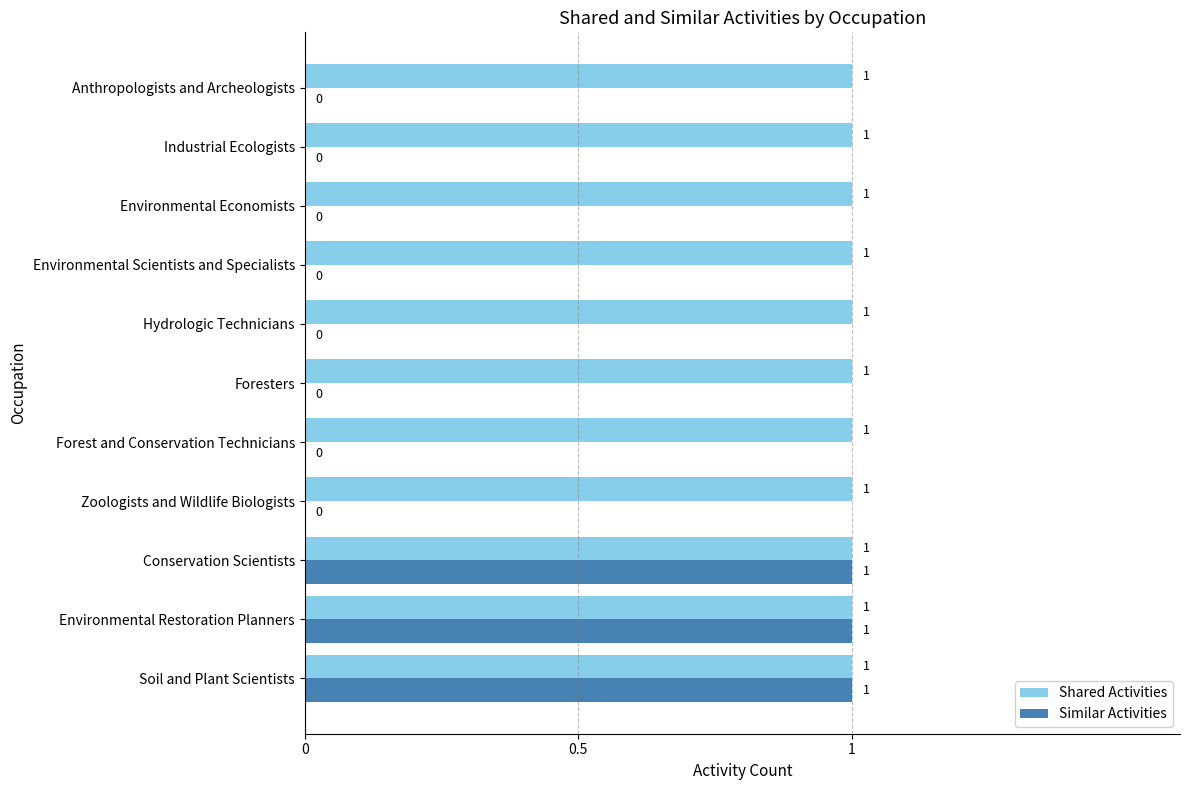

Between Soil and Plant Scientists and Forest and Conservation Technicians, which series saw the biggest shift?

Similar Activities